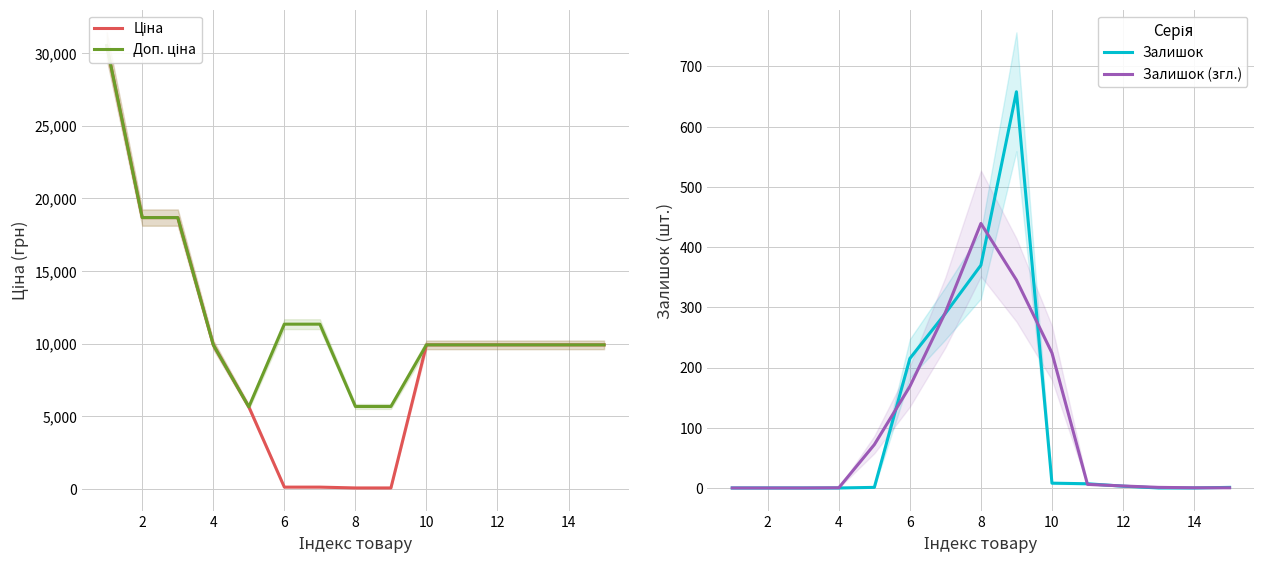

Rank the series by their maximum value, from lowest to highest.

Залишок (згл.), Залишок, Ціна, Доп. ціна